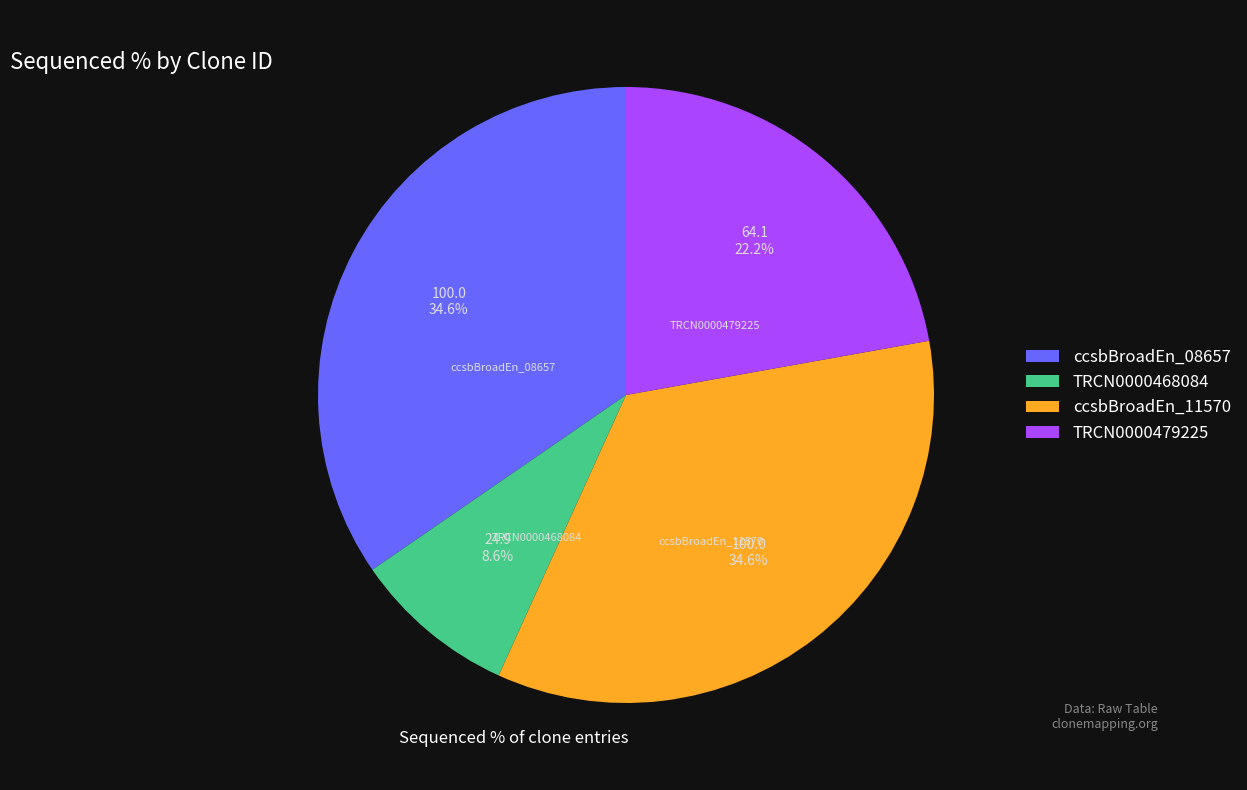

Count the number of slices in the pie.

4